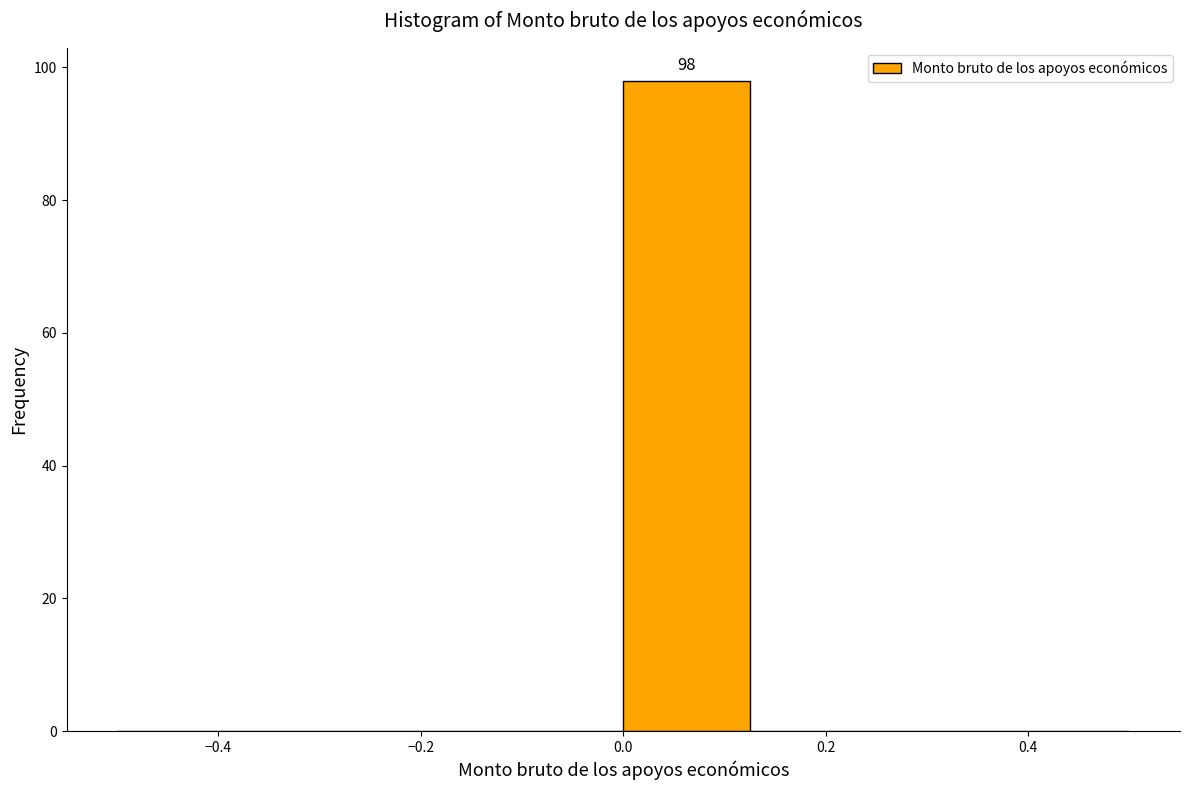

Which range on the x-axis has the tallest bar?

0.000 to 0.125